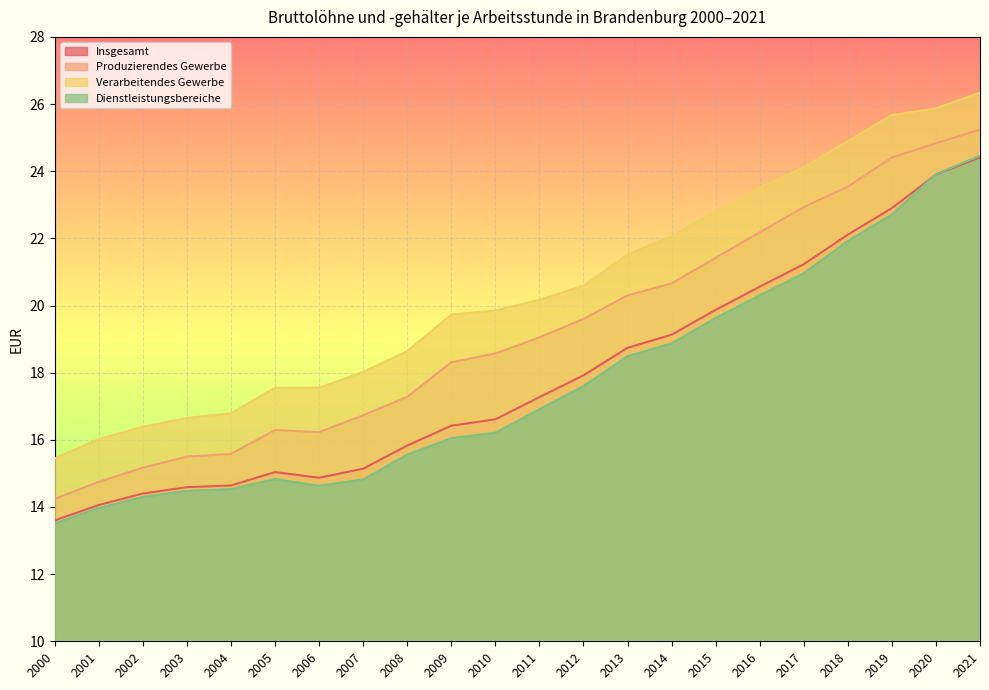

Rank the series at 2012 from lowest to highest value.

Dienstleistungsbereiche, Insgesamt, Produzierendes Gewerbe, Verarbeitendes Gewerbe